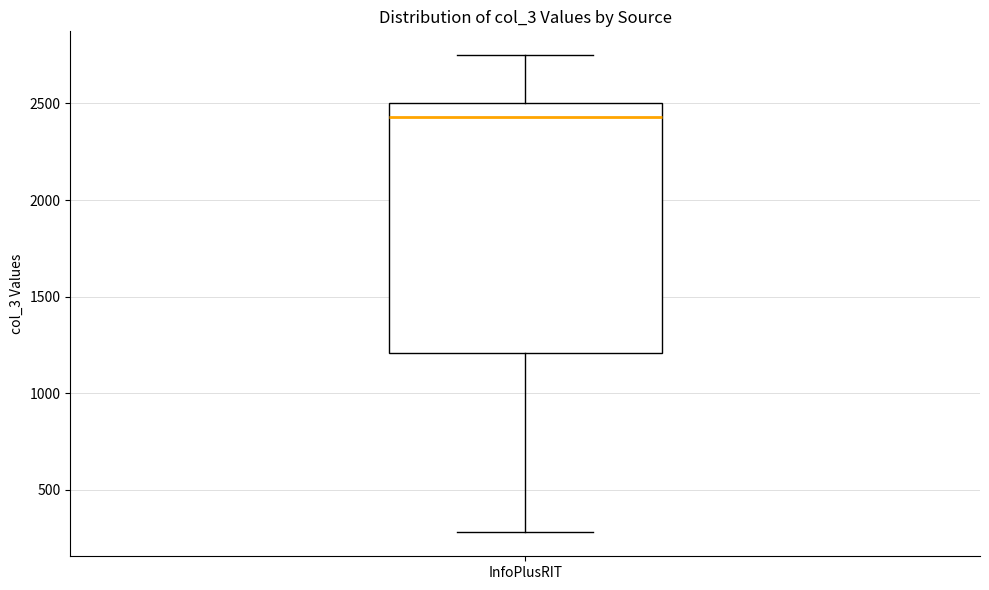

Where does the upper whisker of the box for InfoPlusRIT end on the y-axis? The values are not printed on the chart, so give them approximately, as read against the axis.

2750